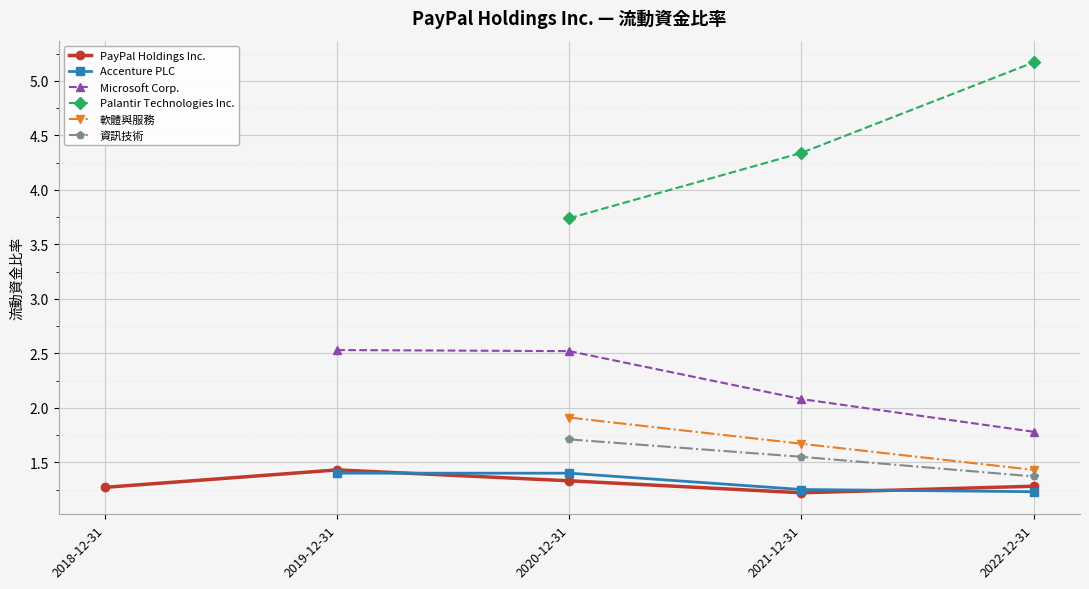

What is the value of the 資訊技術 point at the 1st from the left?

1.7